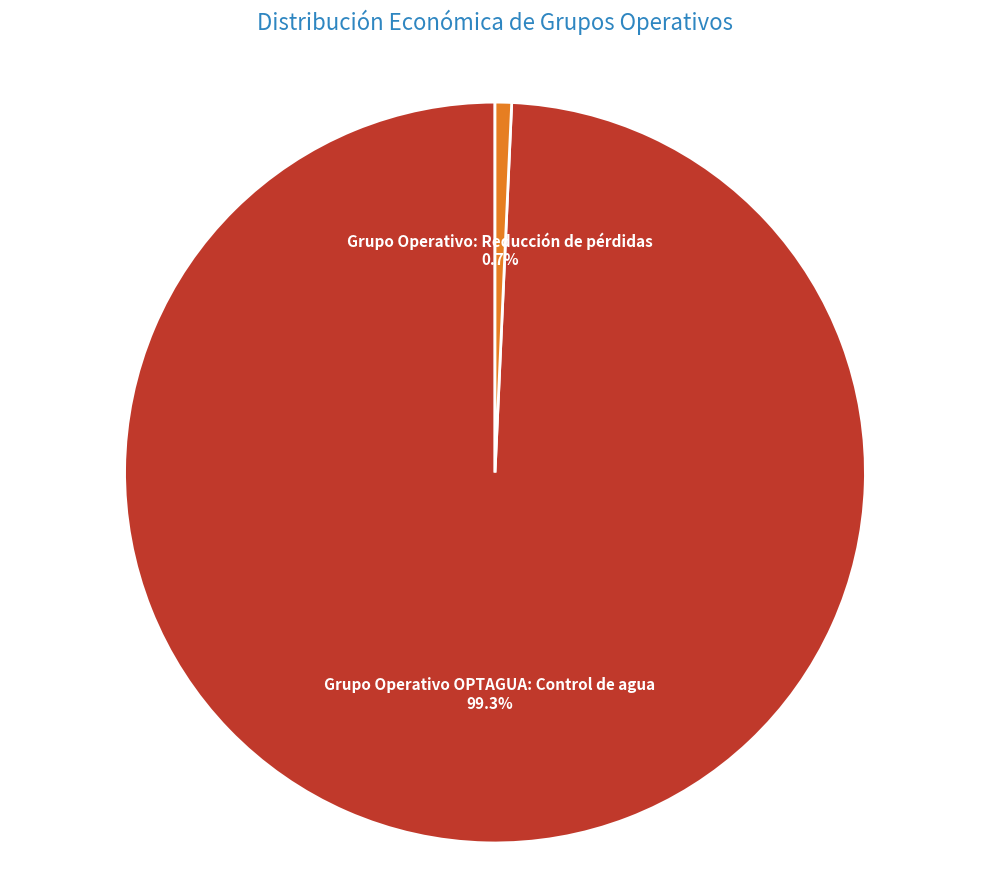

Is it true that Grupo Operativo OPTAGUA: Control de agua is 99% of the pie?

True